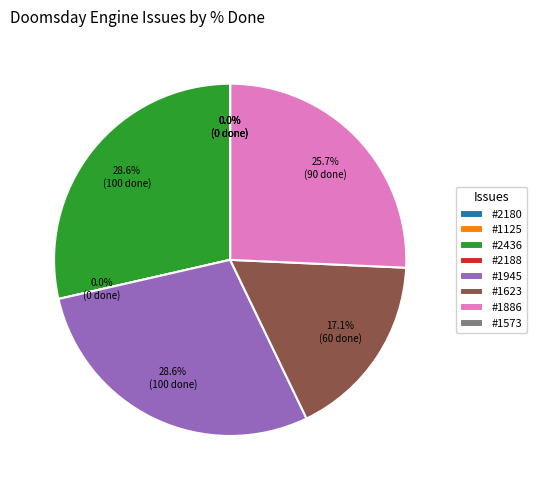

Is #1125 the majority of the pie?

No